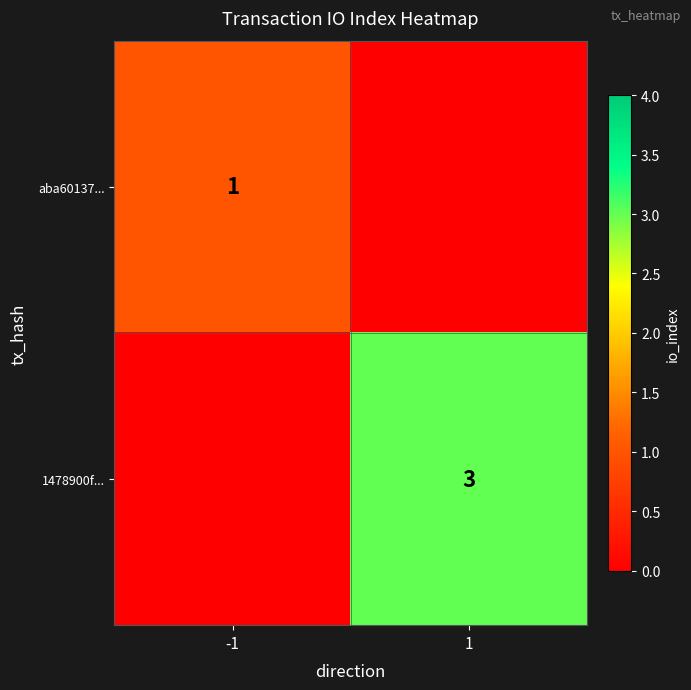

The 1478900f... series shows 3 at 1. True or false?

True